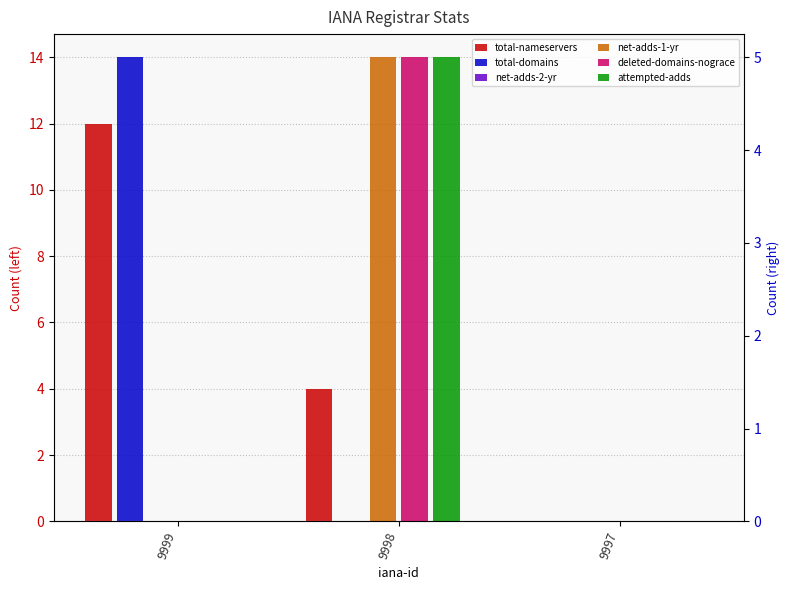

What is the greatest value displayed?

14